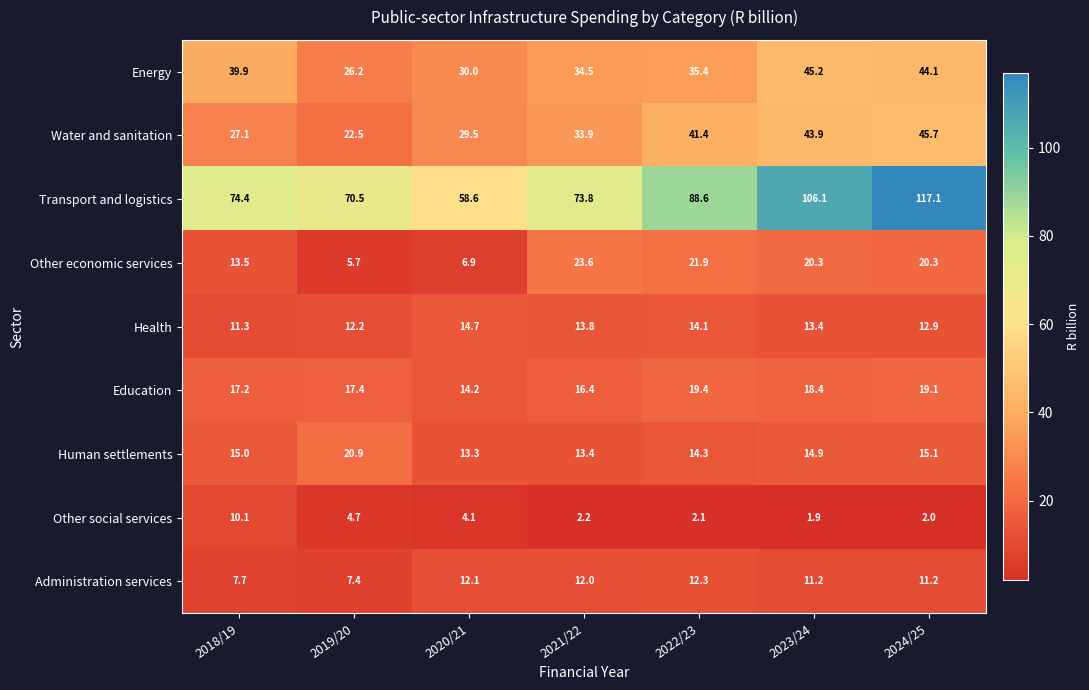

What value does the Other economic services series have at 2024/25?

20.3